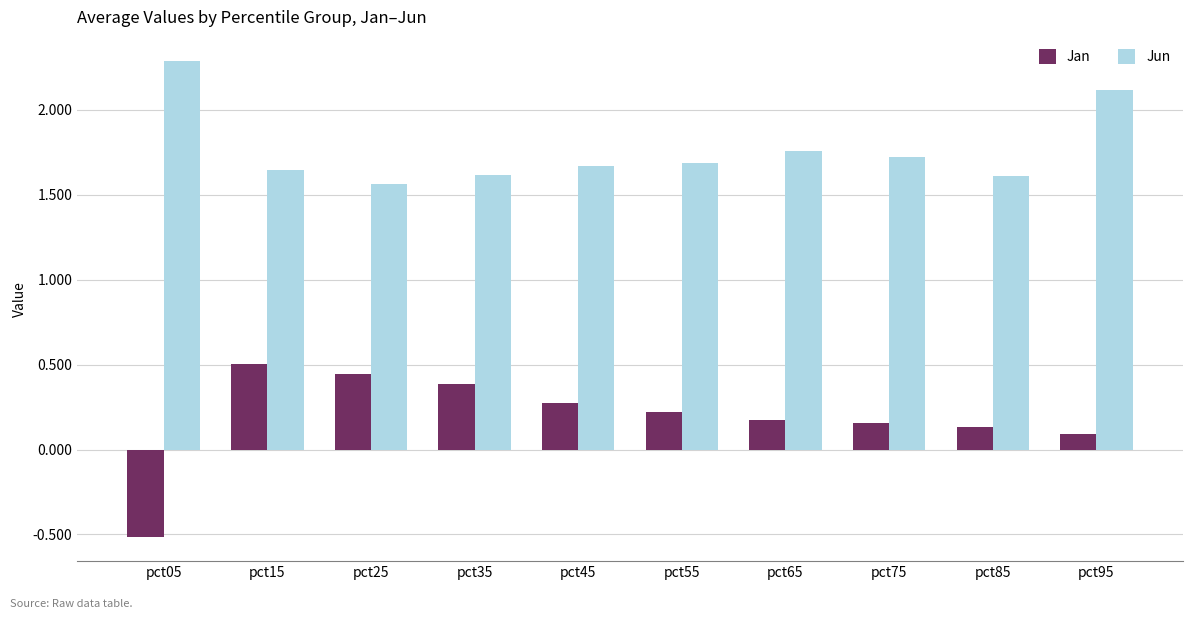

What is the highest value of the Jan series?

0.5